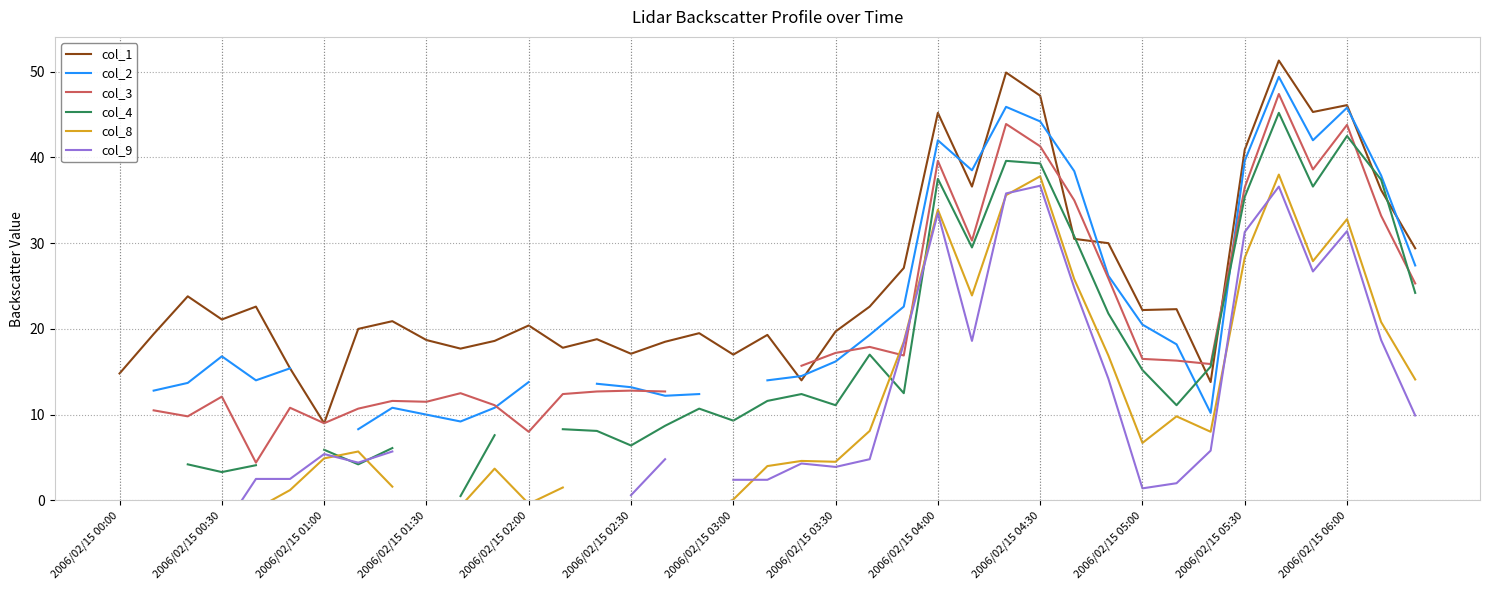

What is the maximum value for col_1?

51.3